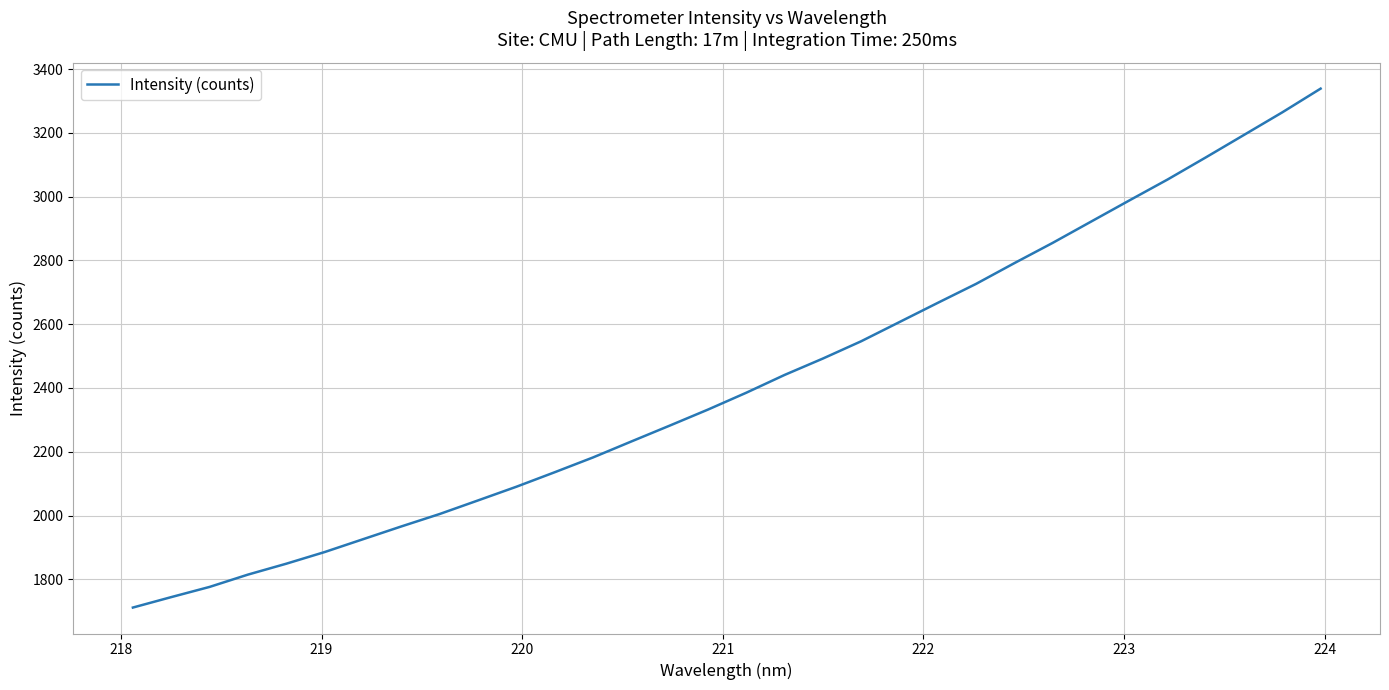

What is the difference between the maximum and minimum values?

1627.2